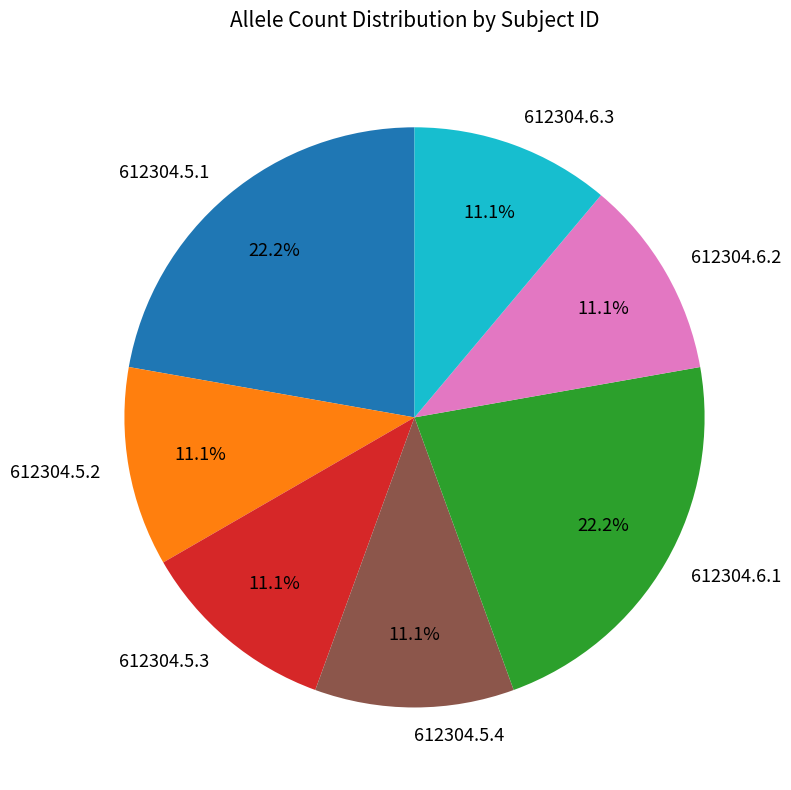

Does any single category account for the majority?

No